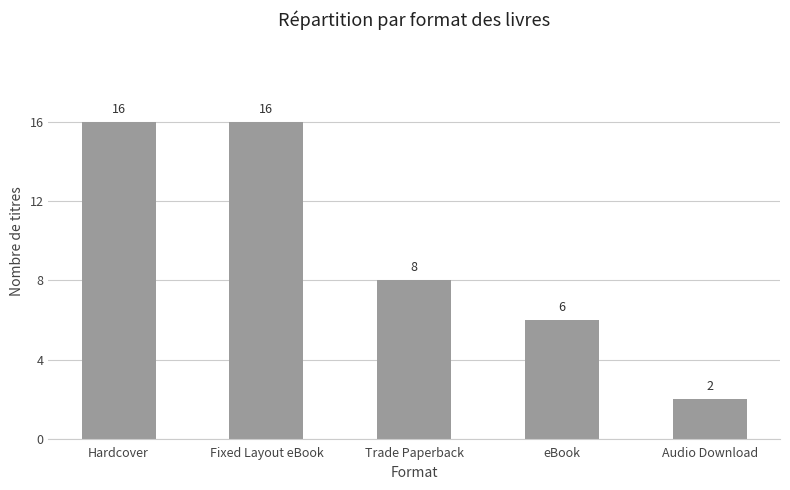

What is the maximum value shown in the chart?

16